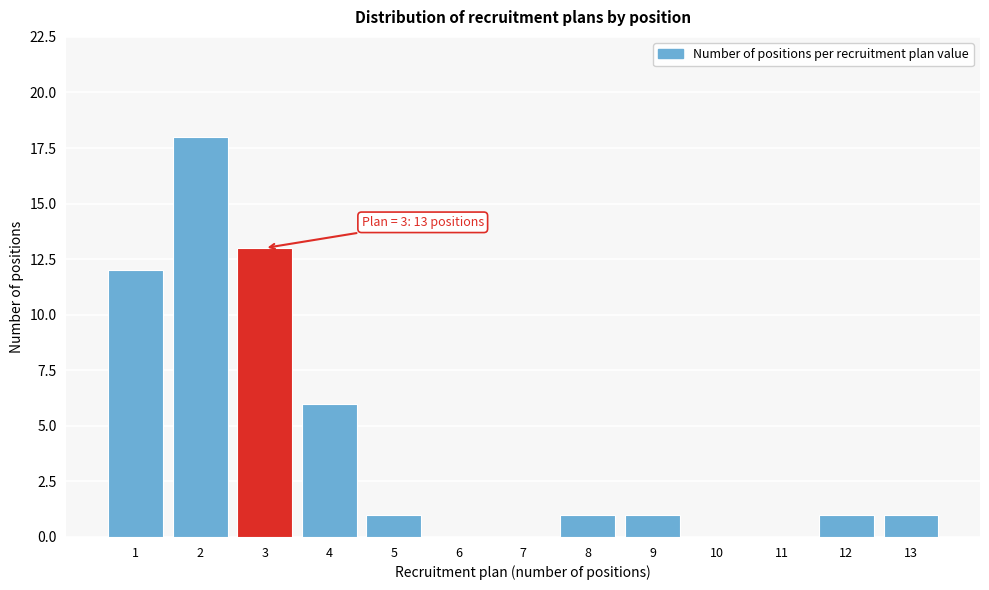

Reading left to right, transcribe all the data shown in this chart.

1=12	2=18	3=13	4=6	5=1	6=0	7=0	8=1	9=1	10=0	11=0	12=1	13=1